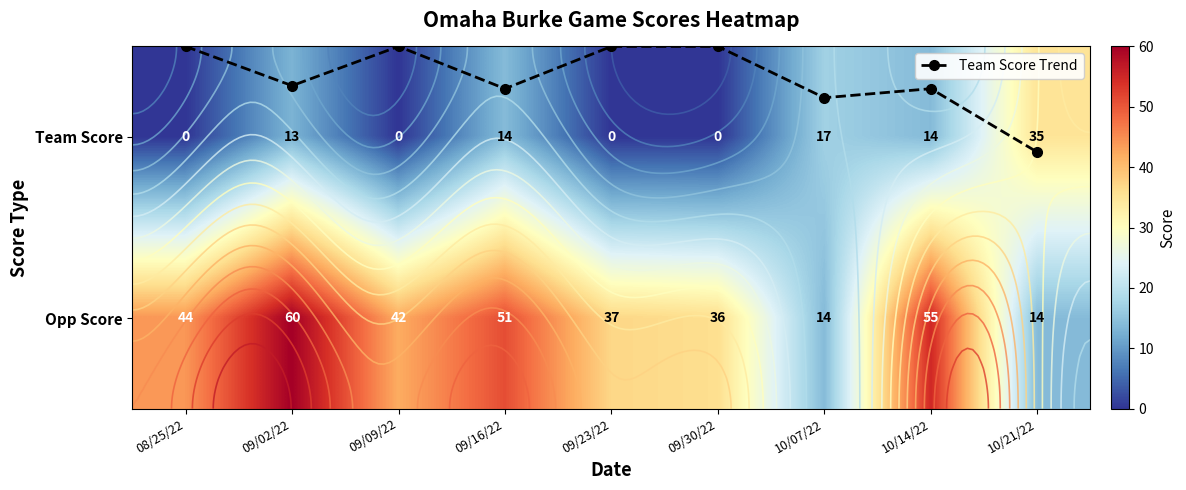

At which category is the sum across all series the highest?

09/02/22